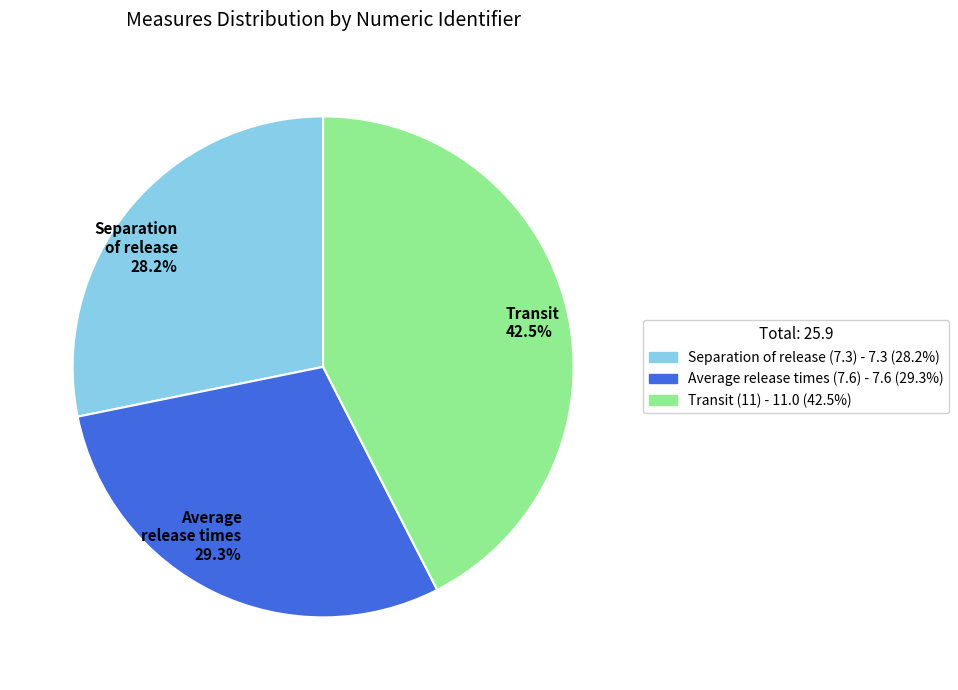

How much of the chart is everything except Separation of release 28.2%?

71.8%